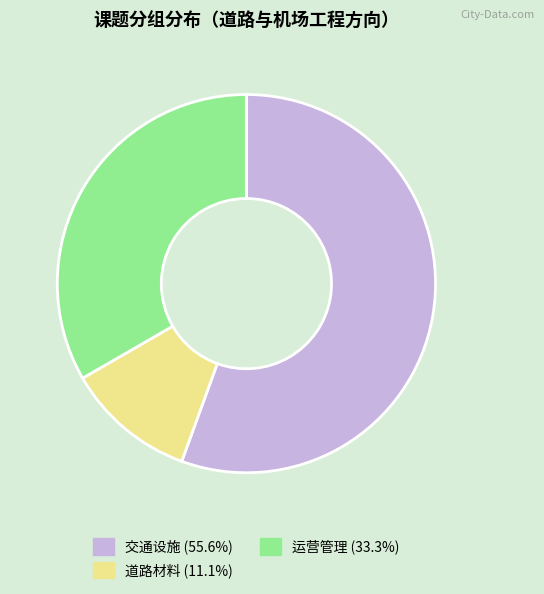

Which has a higher value, 运营管理 or 道路材料?

运营管理